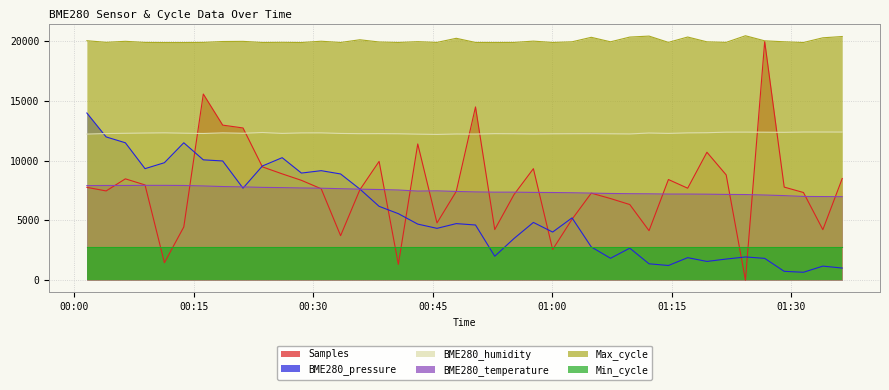

True or false: BME280_pressure and BME280_temperature intersect in this chart.

True